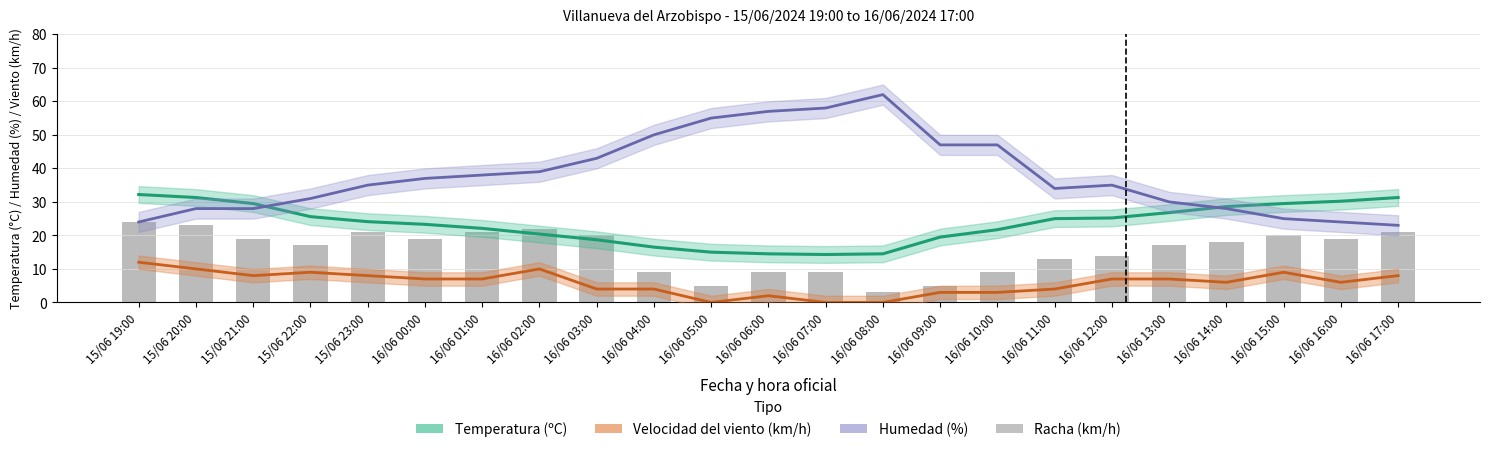

List the series in order of their overall mean, lowest first.

Velocidad del viento (km/h), Racha (km/h), Temperatura (ºC), Humedad (%)